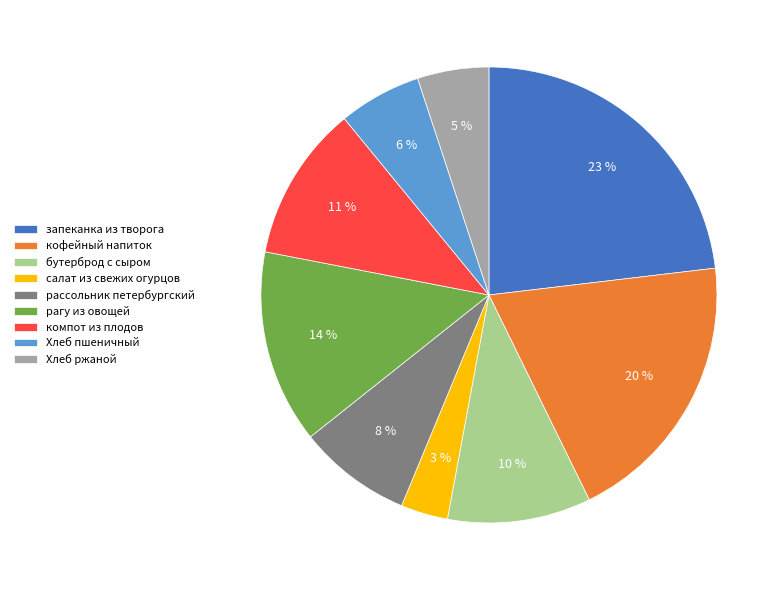

Between рассольник петербургский and бутерброд с сыром, which is larger?

бутерброд с сыром